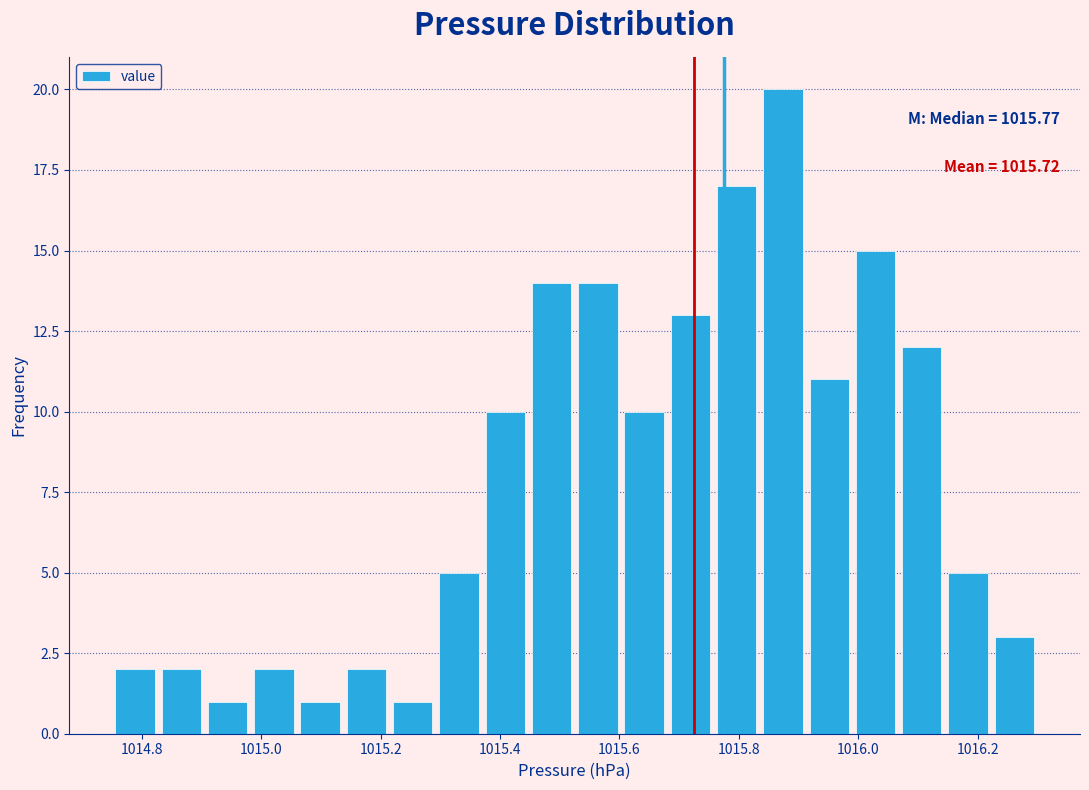

Read against the x-axis, roughly where is the centre of the tallest bar?

1015.88